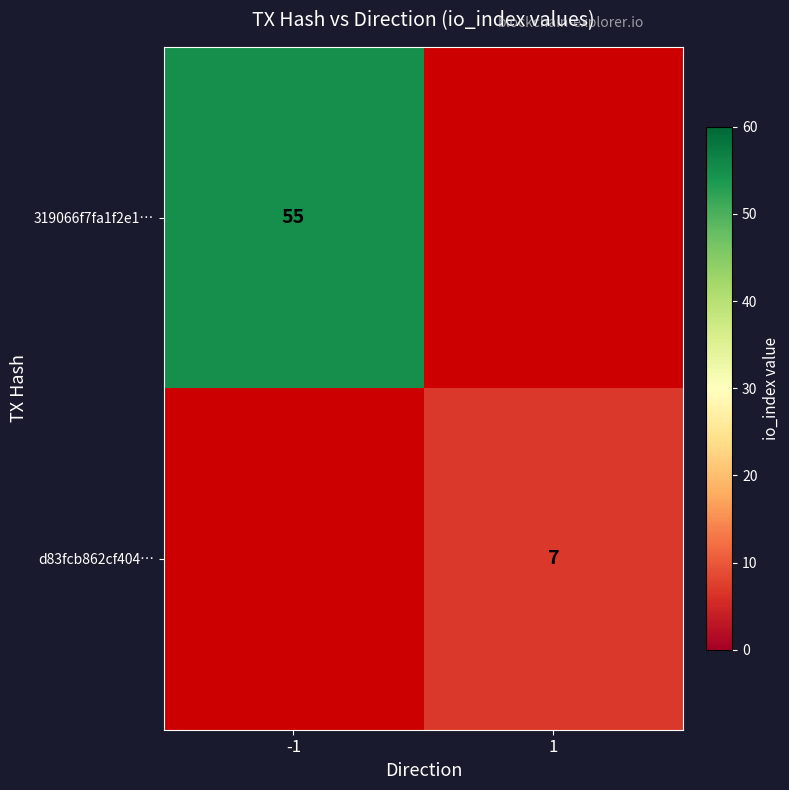

Is it true that d83fcb862cf404… equals 7 at 1?

True